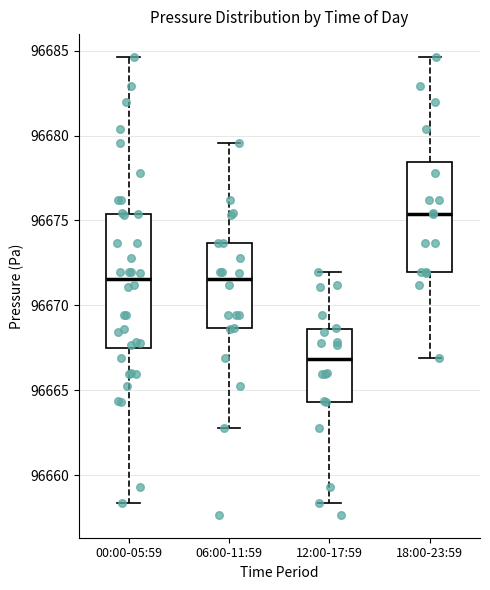

Reading left to right, transcribe this box plot: for each box, give where its median line is, the range the box spans, and where its two whiskers end, as read against the y-axis. The values are not printed on the chart, so give them approximately, as read against the axis.

00:00-05:59: median 96671.5, box 96667.5 to 96675.5, whiskers 96658.5 to 96684.5
06:00-11:59: median 96671.5, box 96668.5 to 96673.5, whiskers 96663.0 to 96679.5
12:00-17:59: median 96667.0, box 96664.5 to 96668.5, whiskers 96658.5 to 96672.0
18:00-23:59: median 96675.5, box 96672.0 to 96678.5, whiskers 96667.0 to 96684.5